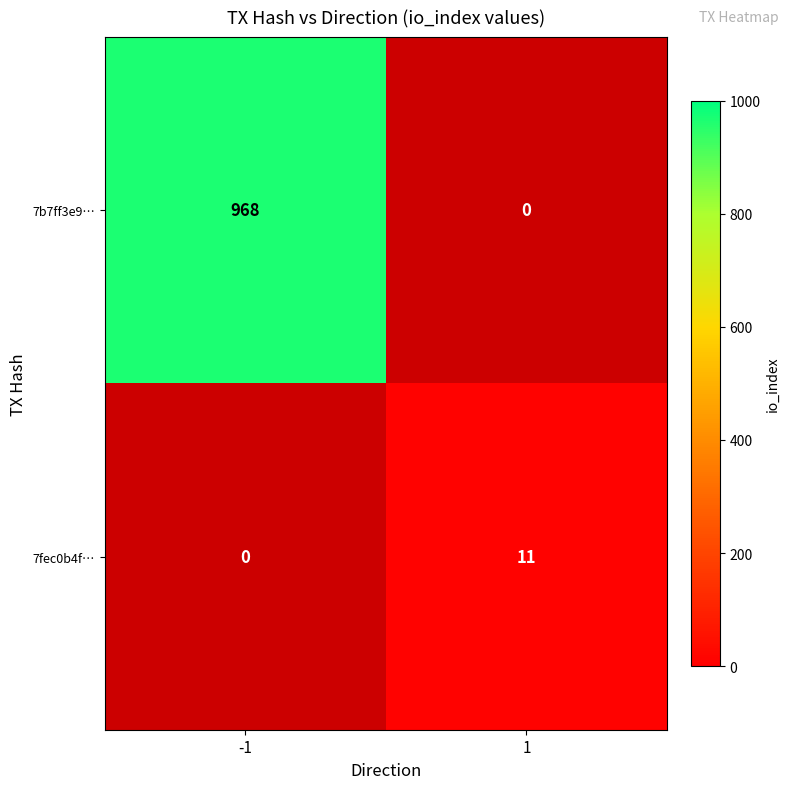

How many values in 7fec0b4f… are above zero?

1